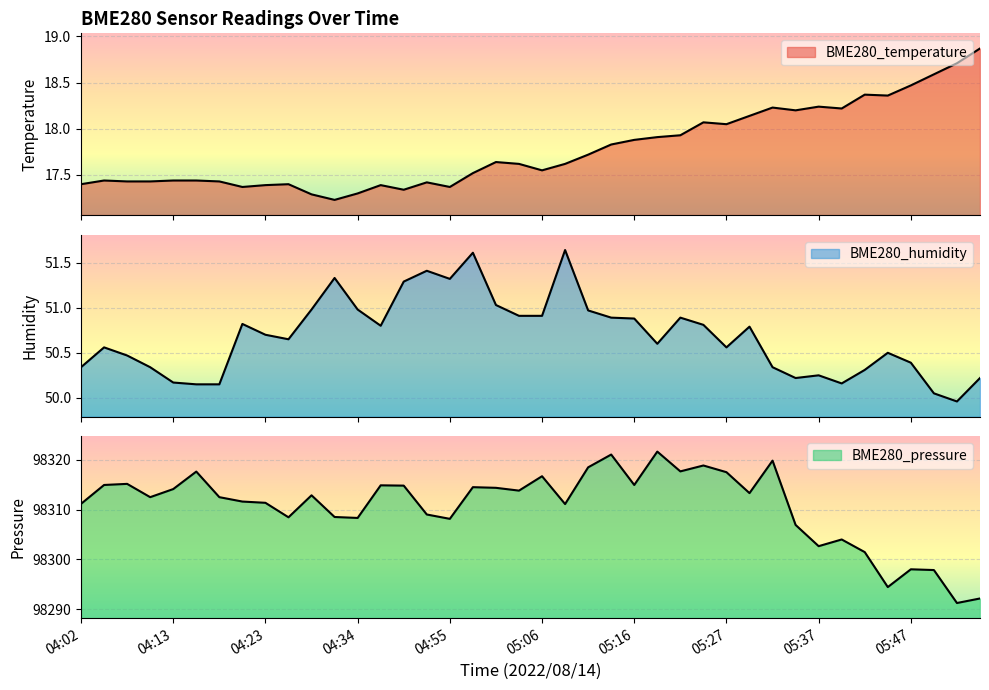

What is the difference between the maximum and minimum values in the BME280_humidity series?

1.7